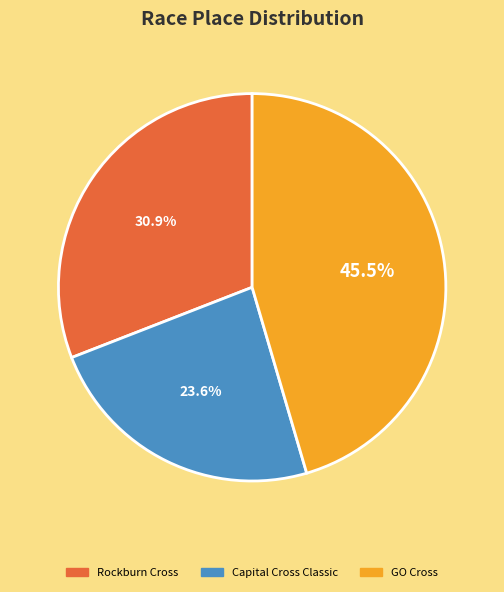

Which category has the smallest portion of the pie?

Capital Cross Classic